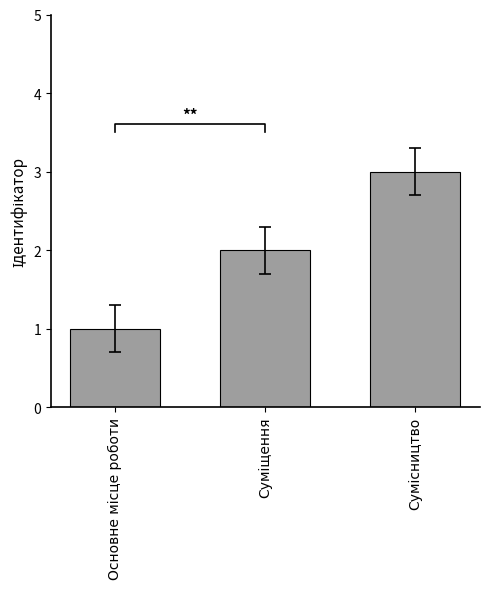

What position from the right is Суміщення?

2